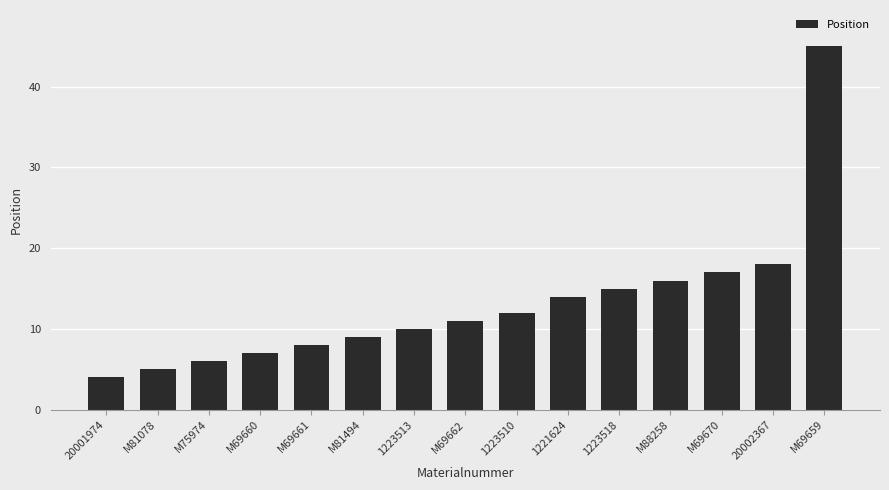

Rank the categories by value from lowest to highest.

20001974, M81078, M75974, M69660, M69661, M81494, 1223513, M69662, 1223510, 1221624, 1223518, M88258, M69670, 20002367, M69659